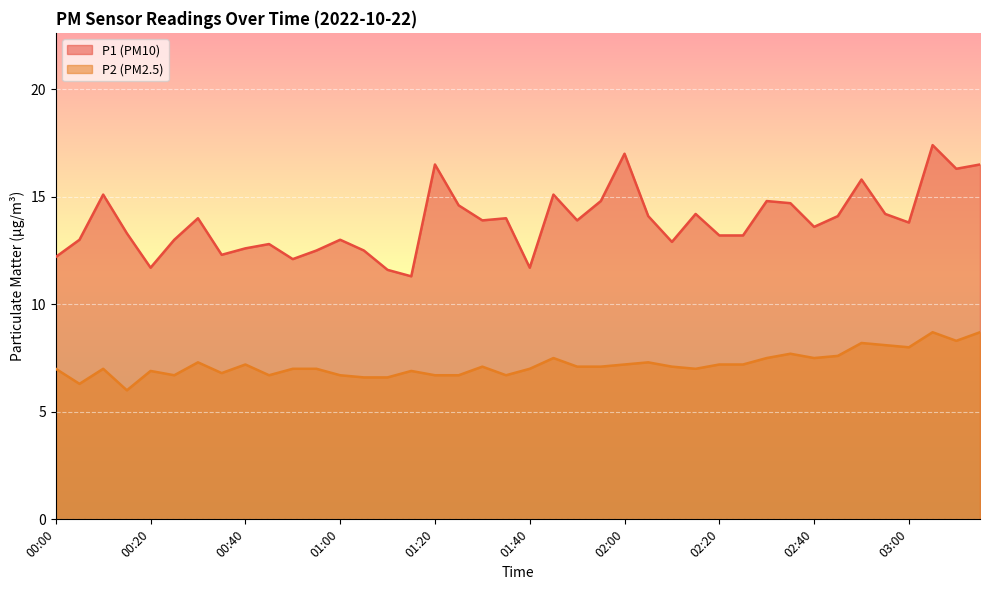

How many lines are shown in the chart?

2